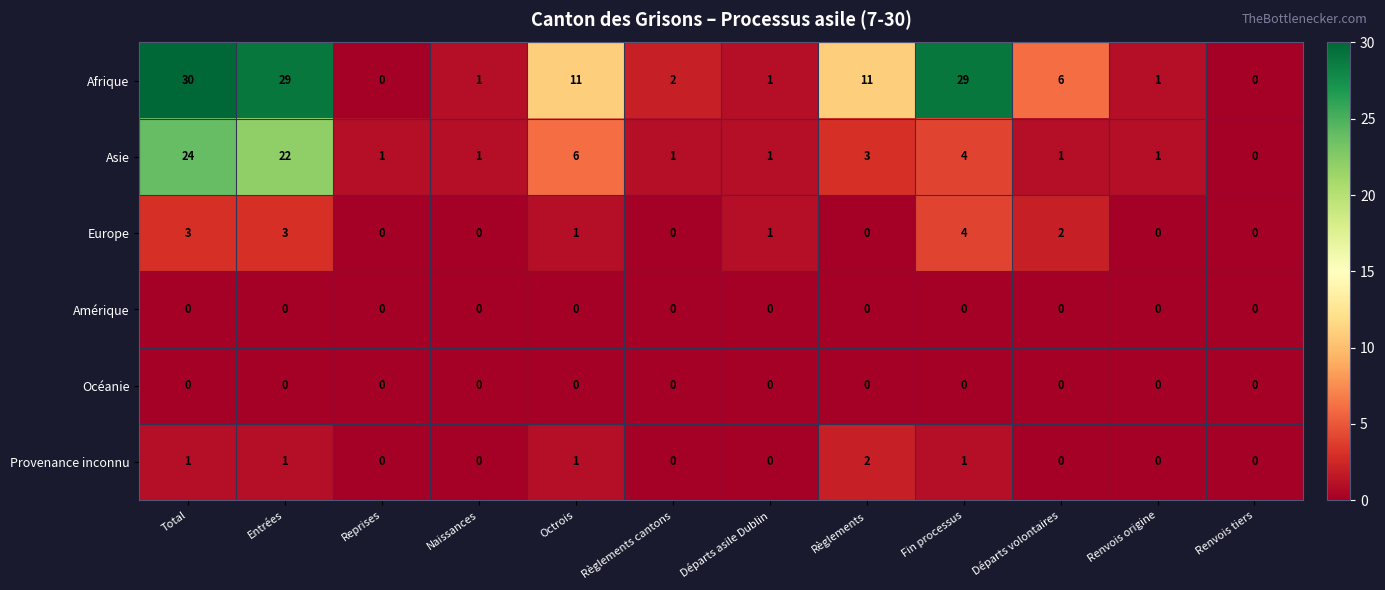

At which label does Afrique first exceed 6?

Total